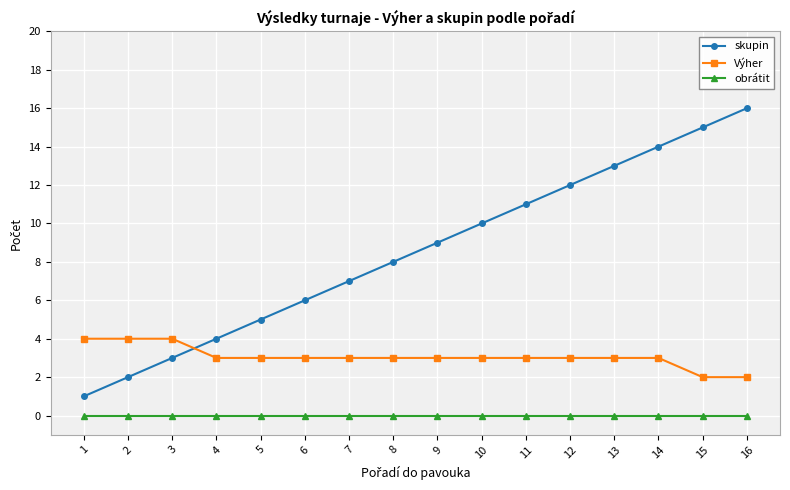

Read the Výher value at 11.

3